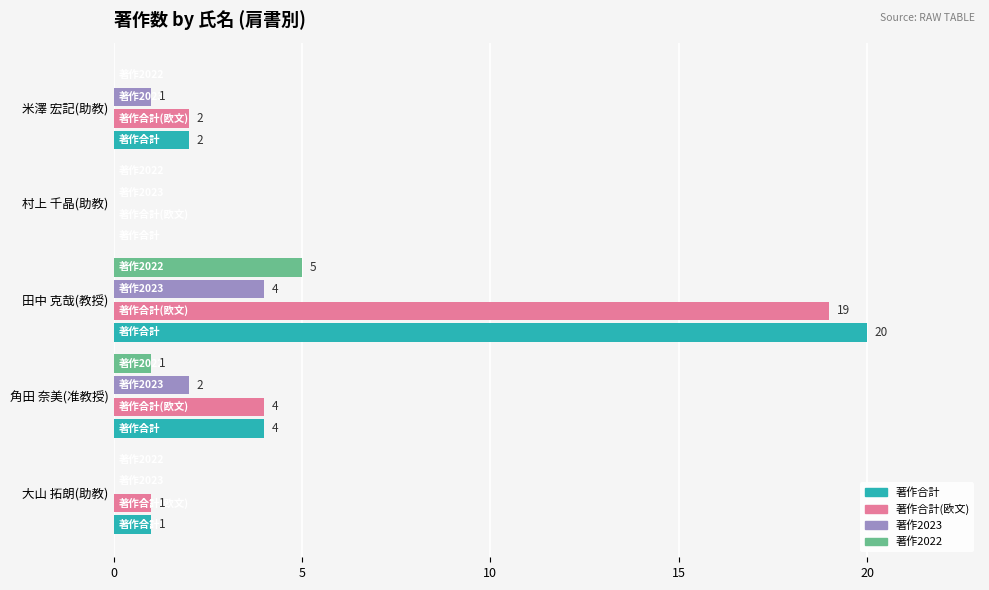

Which category has the highest value in the 著作2022 series?

田中 克哉(教授)